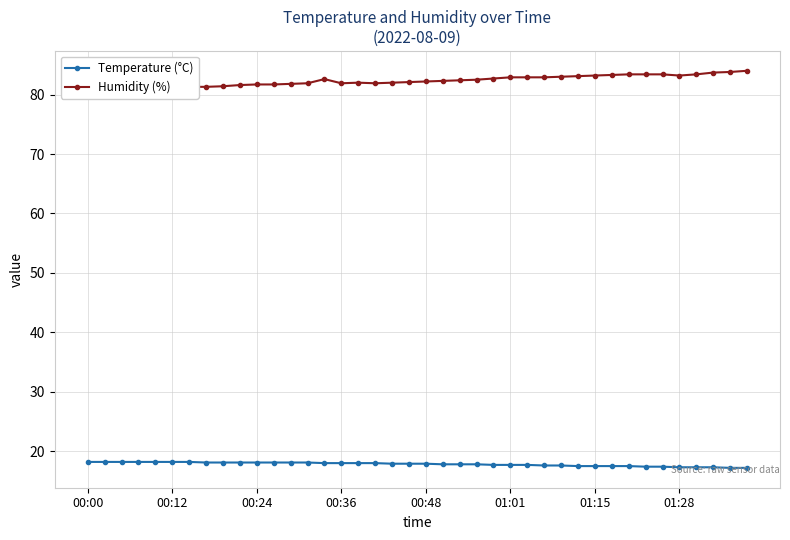

What is the maximum value for Temperature (°C)?

18.2